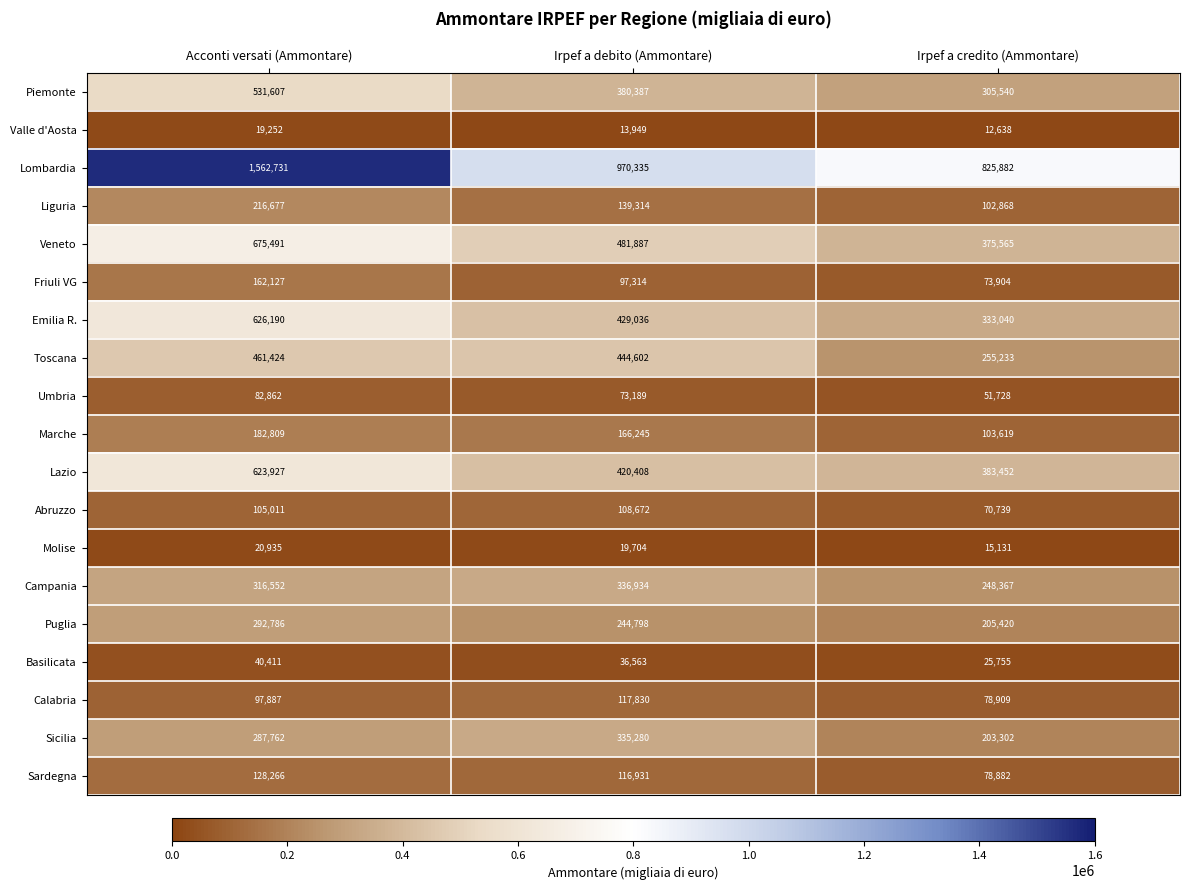

The value of Umbria at Irpef a credito (Ammontare) is 51728. True or false?

True